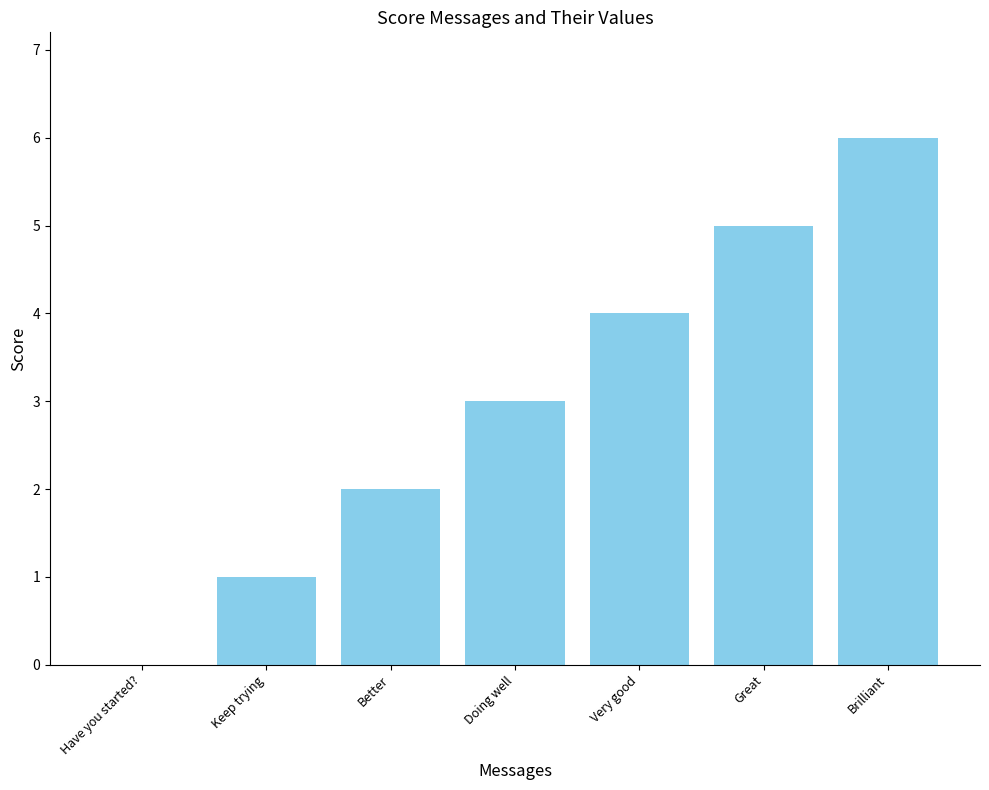

The value at Very good is 2. True or false?

False